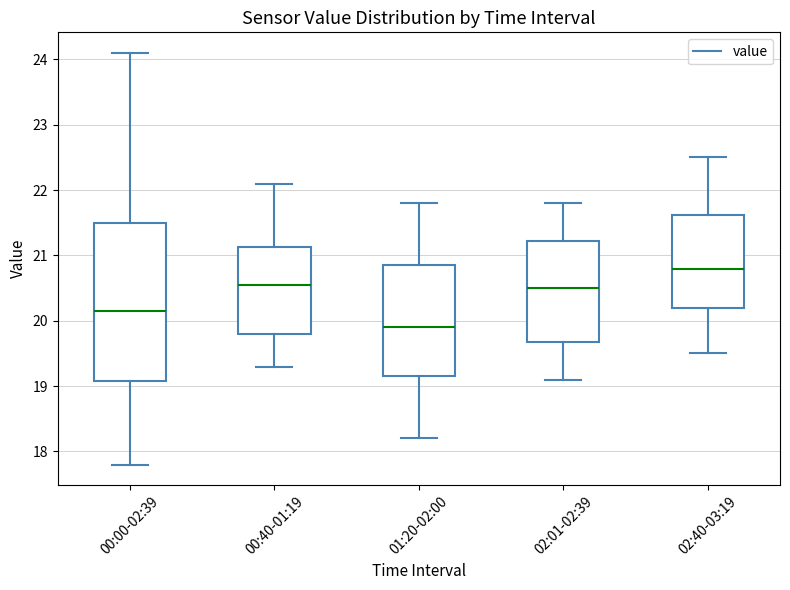

Which box has the highest median line?

02:40-03:19